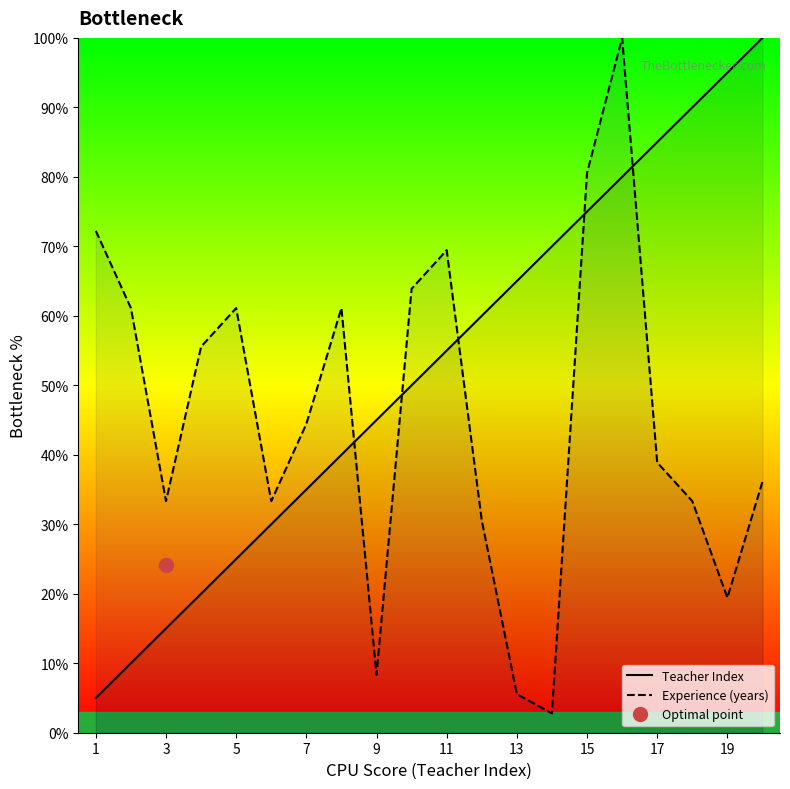

True or false: Teacher Index has more than 0 points higher than both neighbors.

False